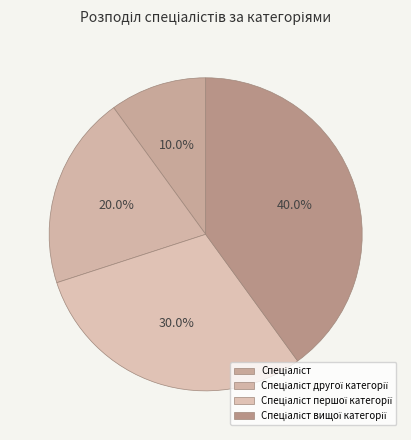

Which slice is the smallest?

Спеціаліст